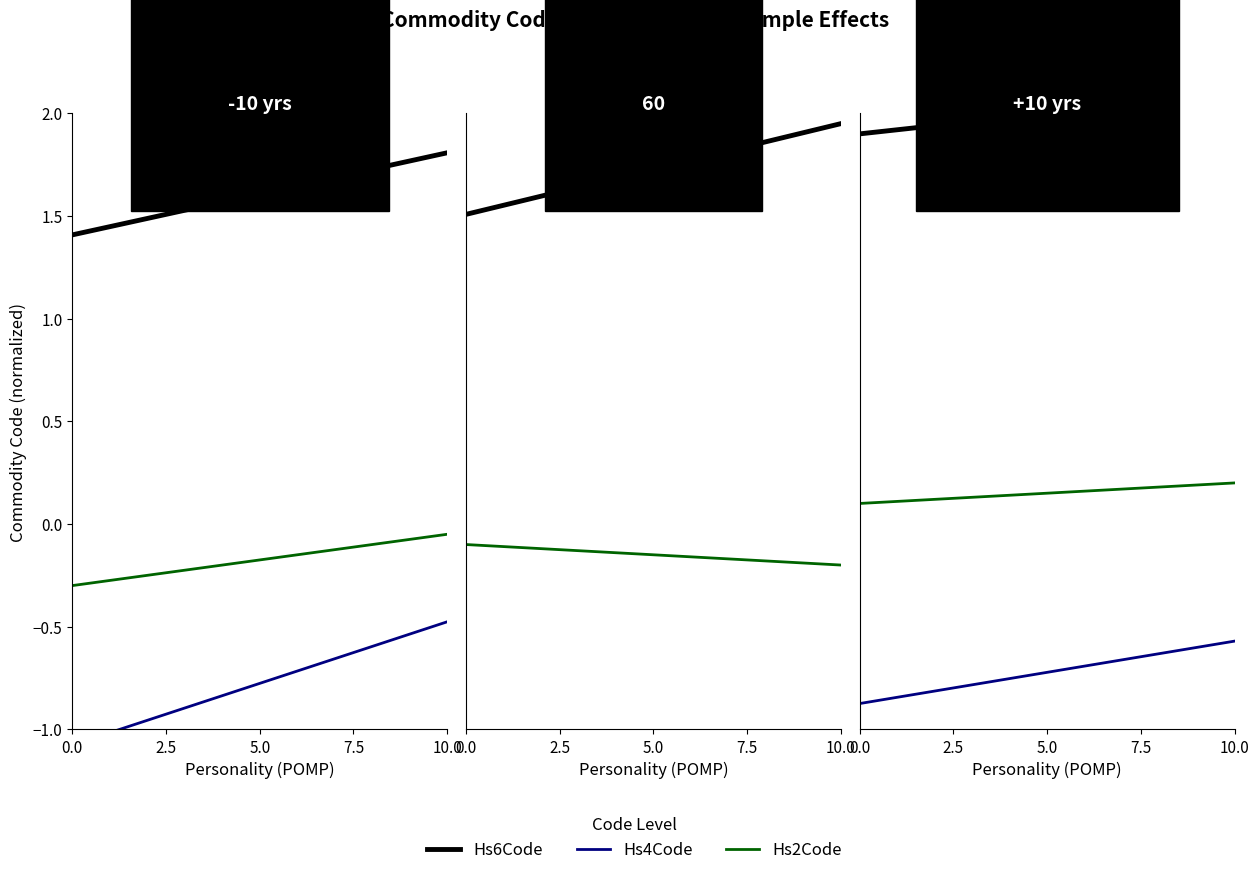

Which has a higher value, 10.0 or 0.0?

10.0